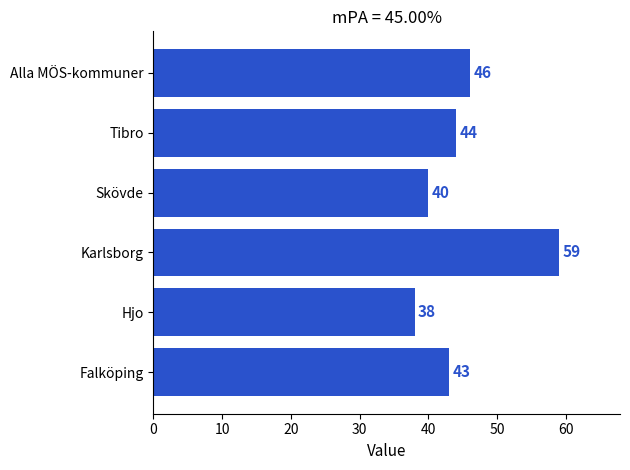

The chart shows a value of 37 at Karlsborg. True or false?

False